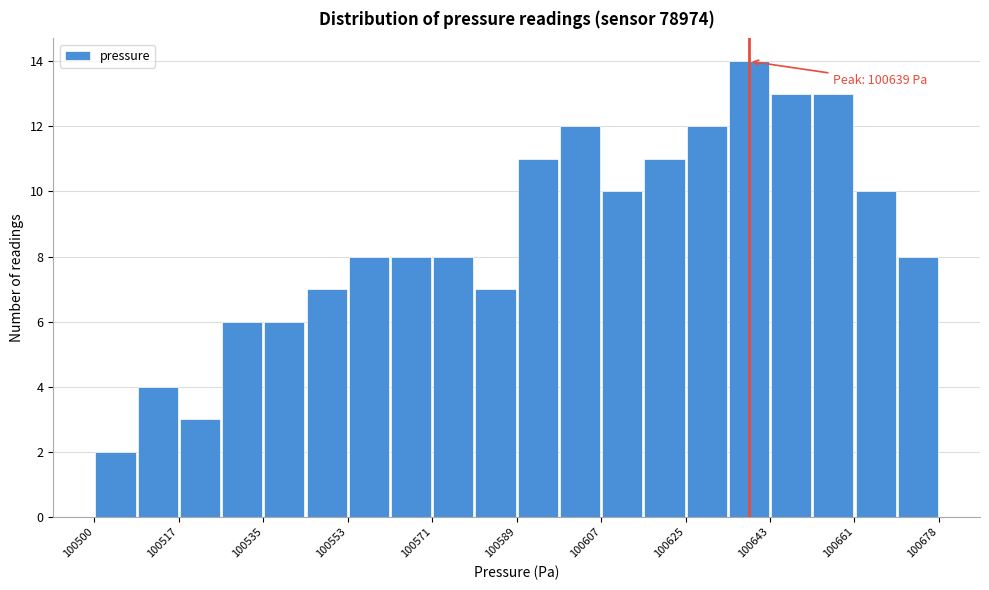

Over which range of the x-axis is the bar tallest?

100634 to 100644